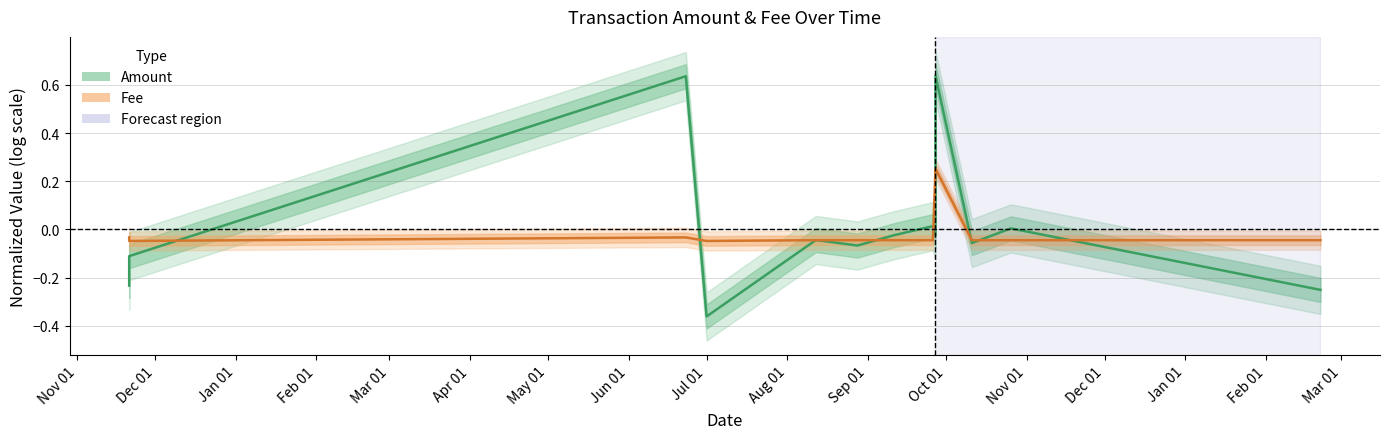

What is the highest value of the Fee series?

0.3